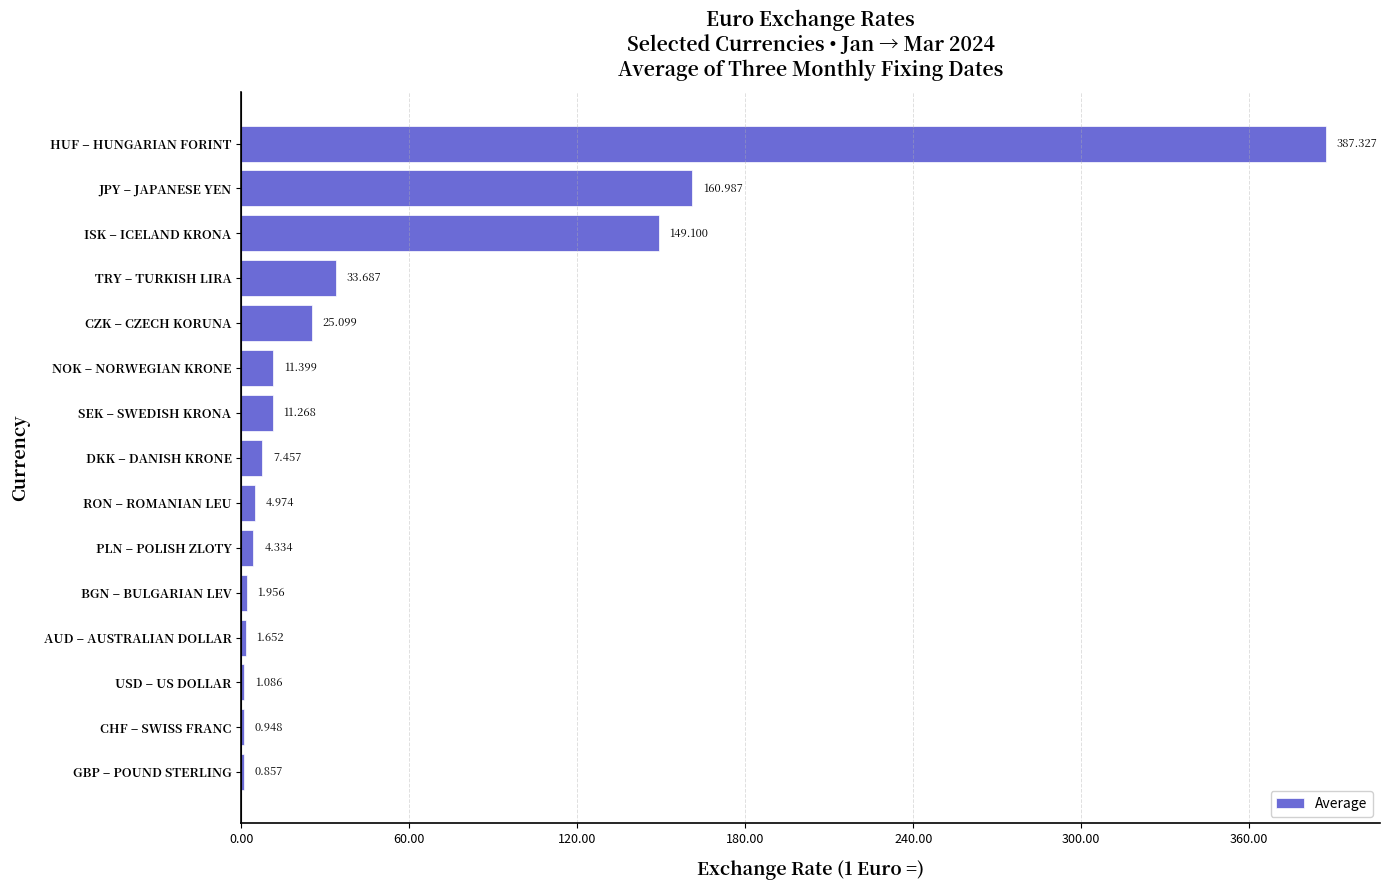

Are the bars horizontal?

Yes